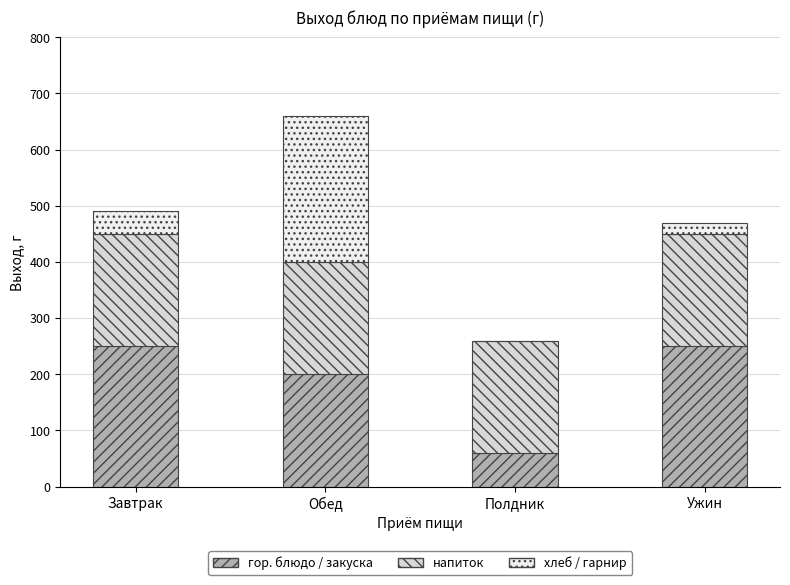

At which category is the sum across all series the highest?

Обед